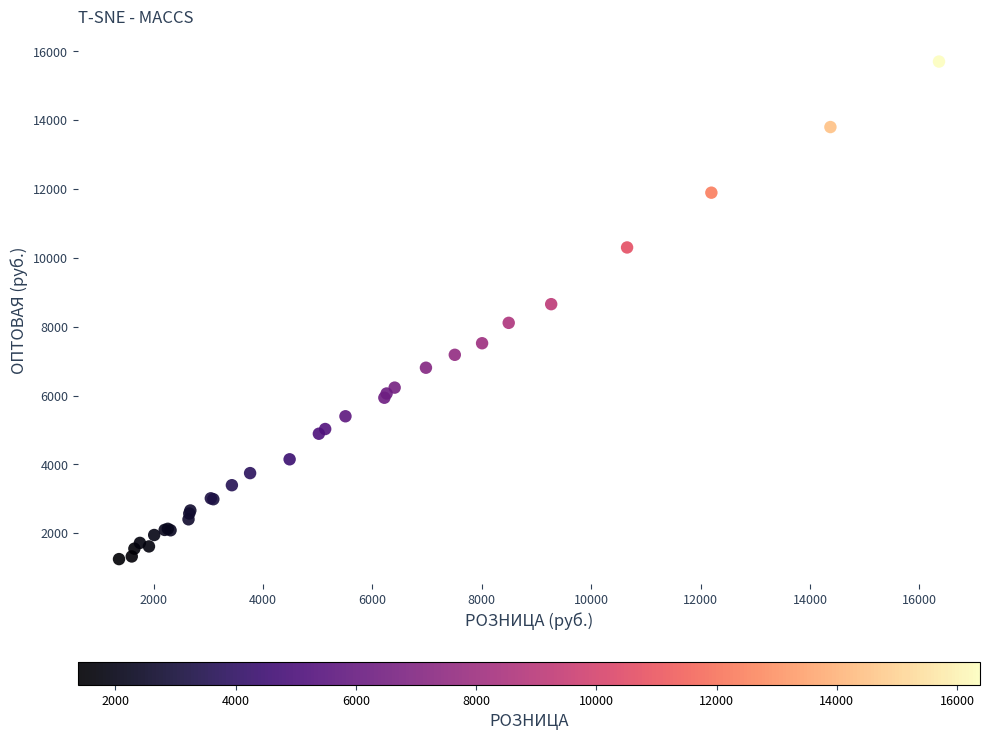

What Y value in the scatter plot is closest to 8475?

8654.3